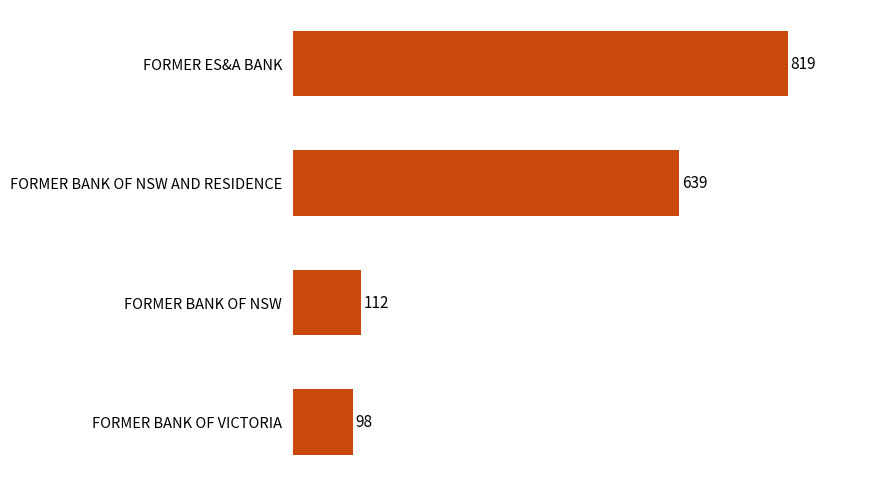

What is the smallest value displayed?

98